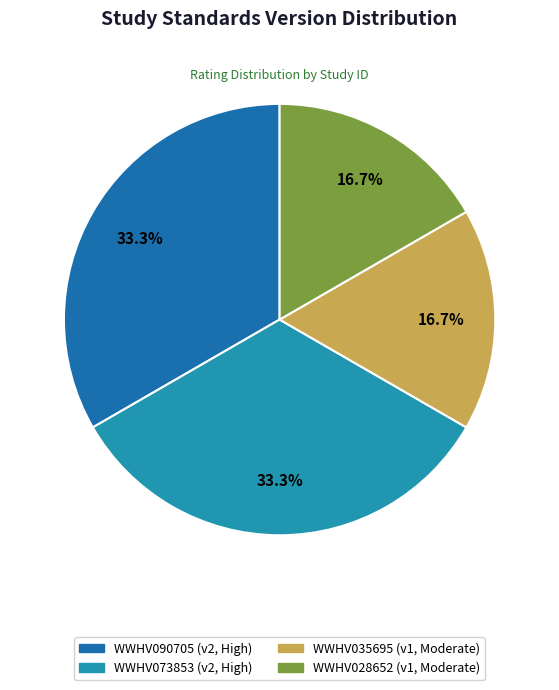

Is it true that WWHV090705 is 33% of the pie?

True